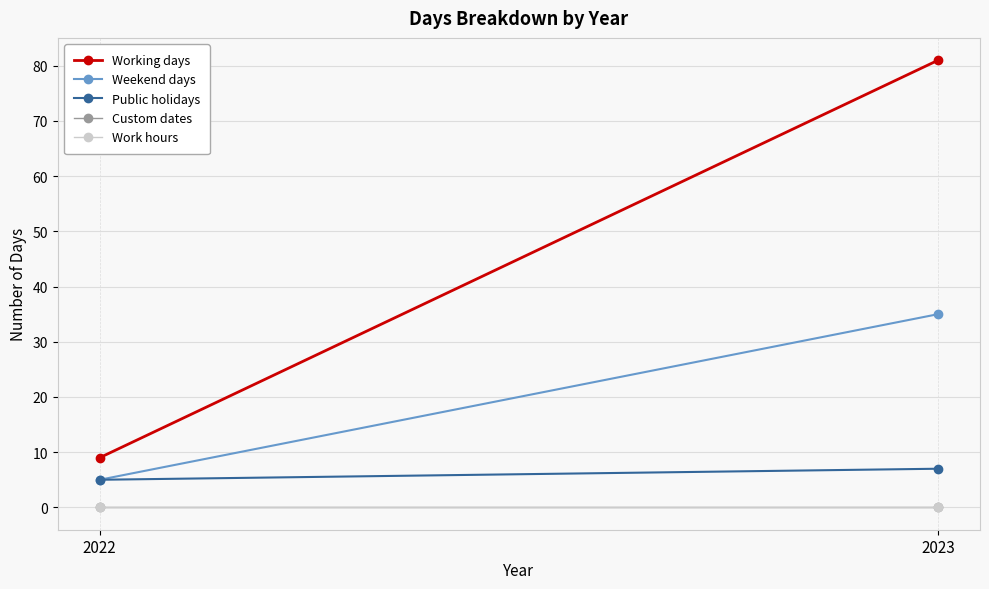

How many data points in Working days are less than 81?

1